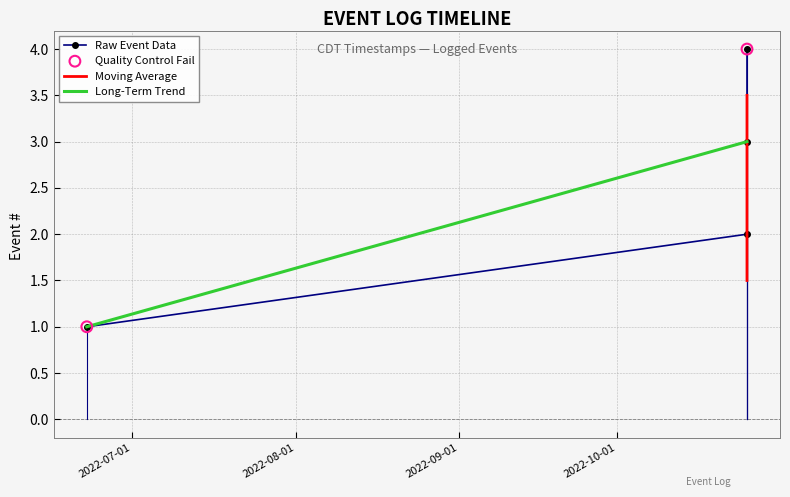

Approximately how many times larger is the value at 2022-10-25 14:10:35 compared to 2022-10-25 14:09:13?

2.0